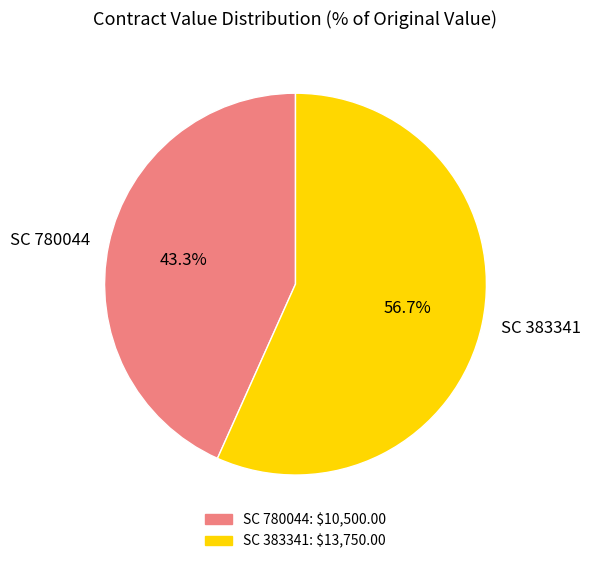

What is the smallest slice in the pie chart?

SC 780044